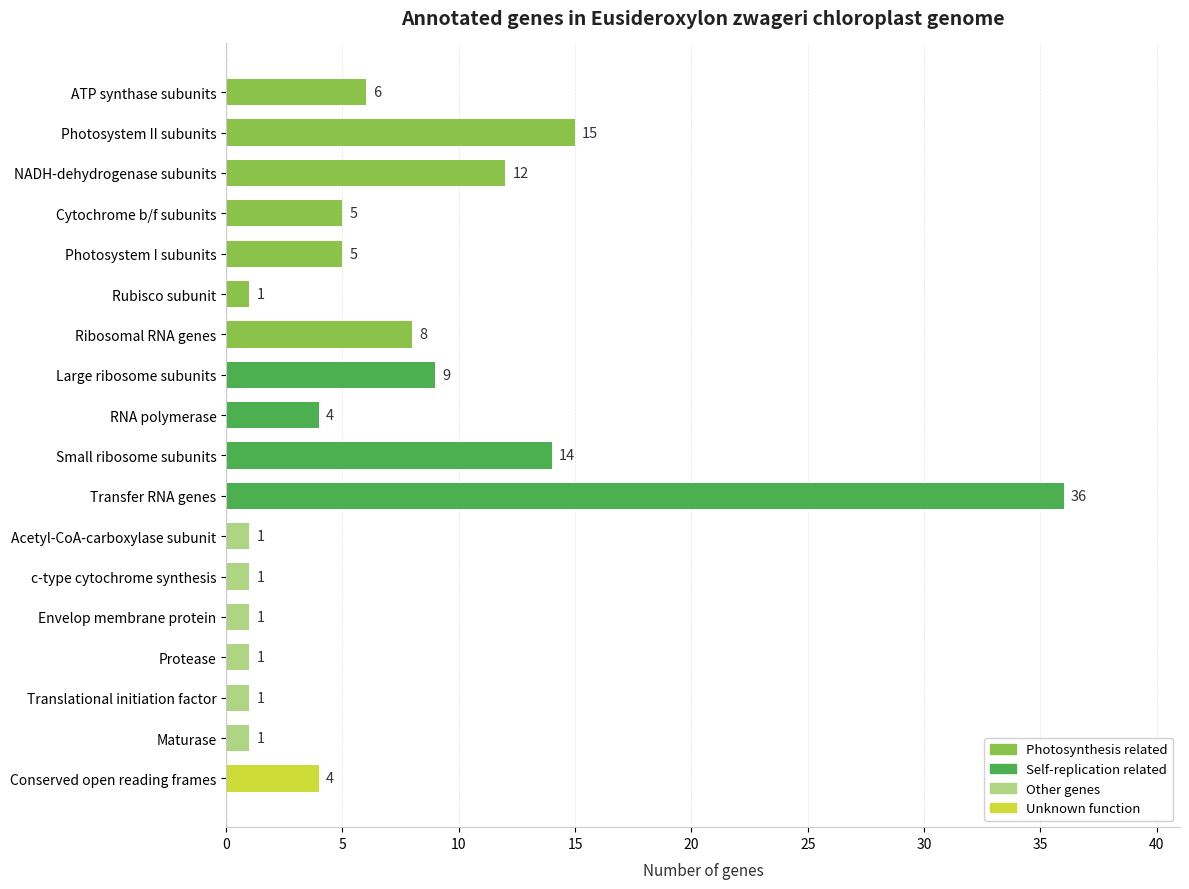

Count the number of categories in the chart.

18